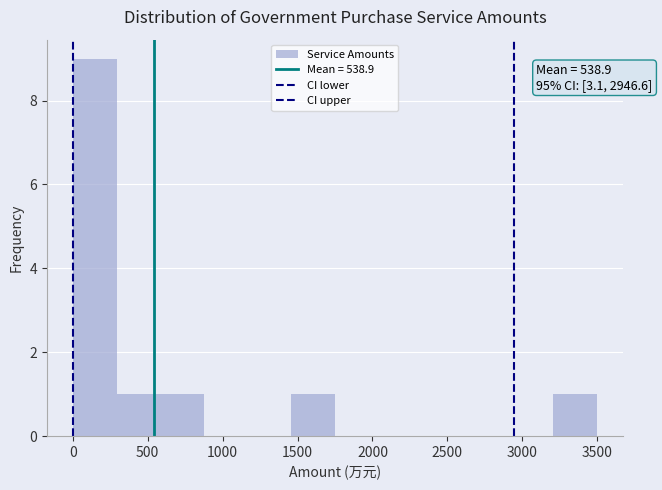

Over which range of the x-axis is the bar tallest?

0 to 300